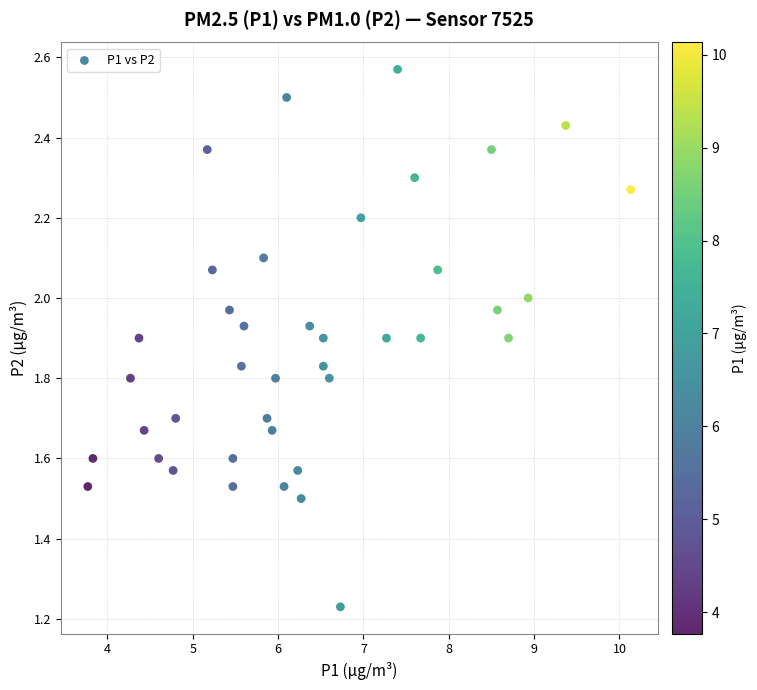

What is the range of Y values (max minus min)?

1.3